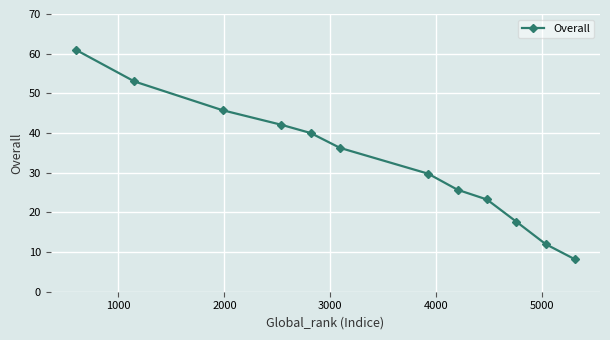

What is the difference between the maximum and second lowest values?

49.0